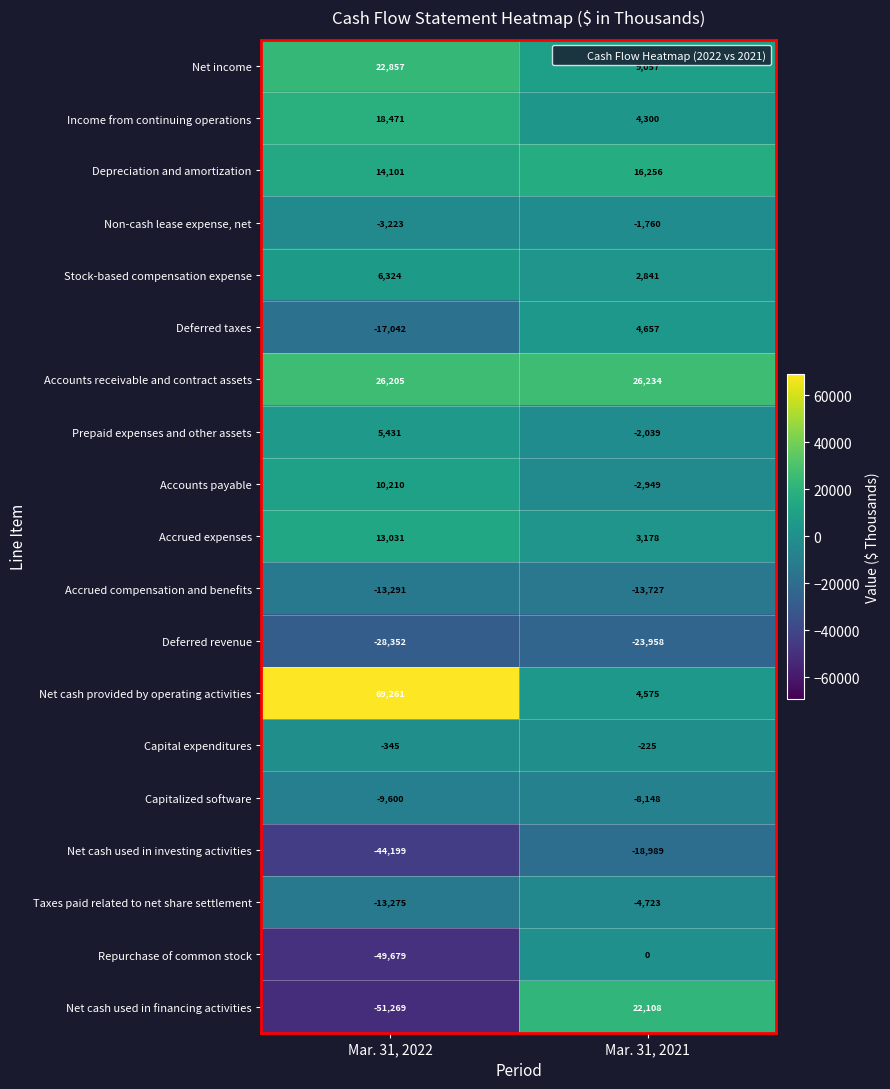

Between Mar. 31, 2022 and Mar. 31, 2021, which series saw the biggest shift?

Net cash used in financing activities